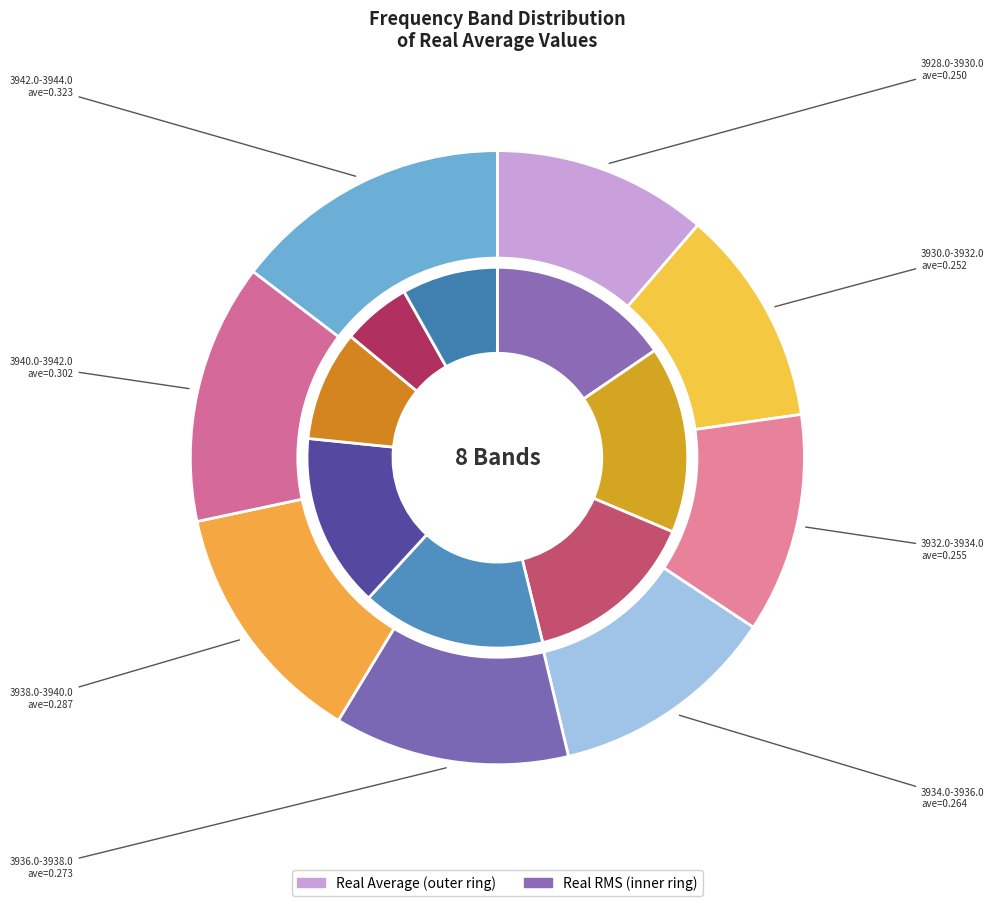

Rank the categories by value from highest to lowest.

3942.0-3944.0, 3940.0-3942.0, 3938.0-3940.0, 3936.0-3938.0, 3934.0-3936.0, 3932.0-3934.0, 3930.0-3932.0, 3928.0-3930.0